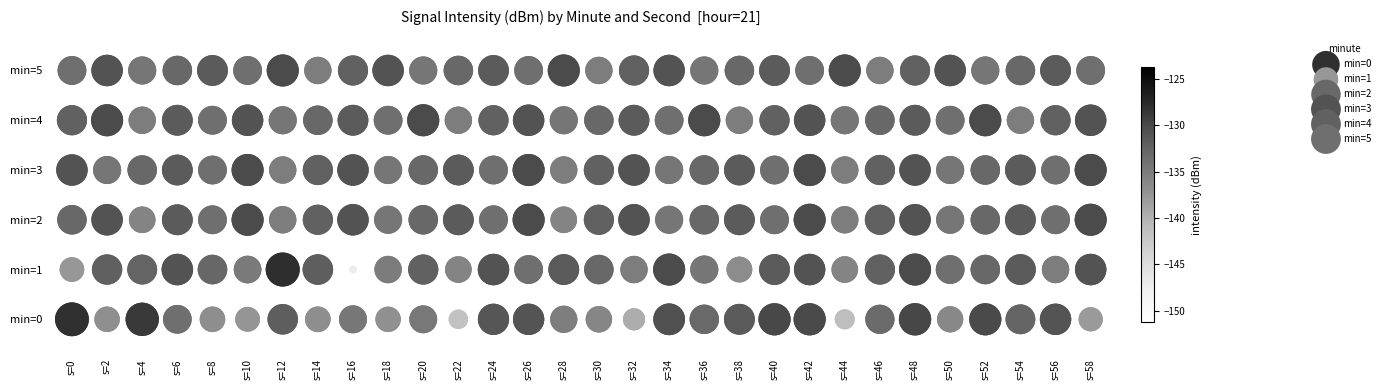

The min=1 series shows 2 at s=54. True or false?

False